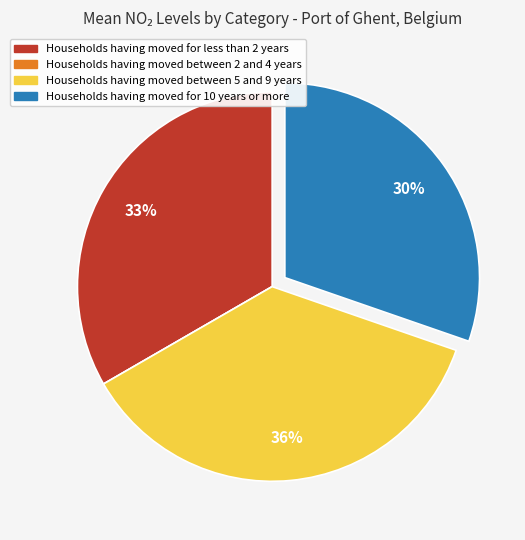

Is there a majority slice in this chart?

No